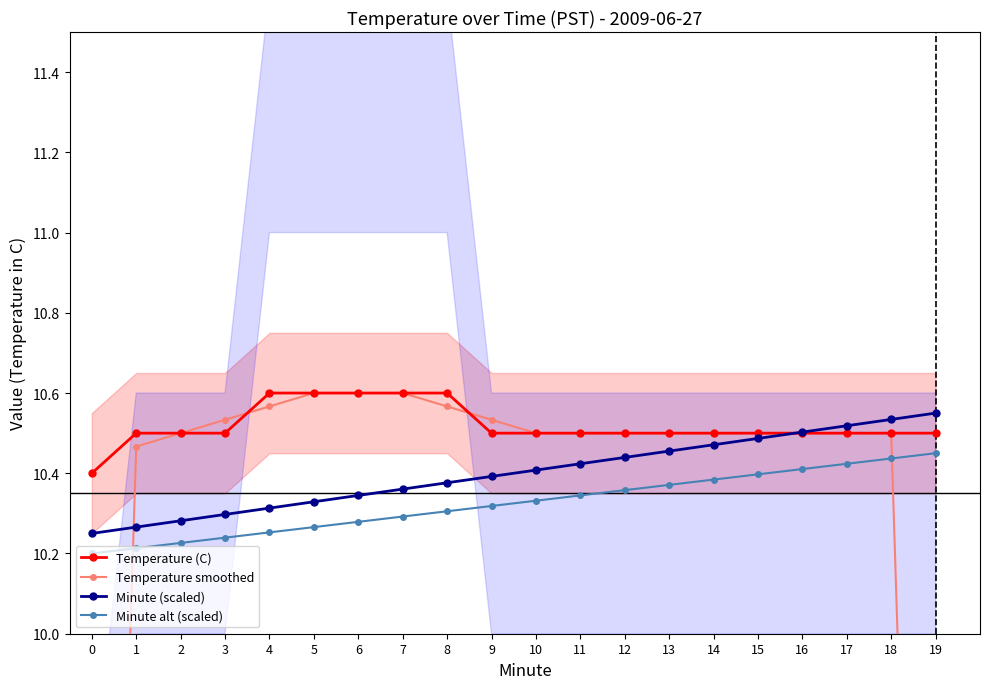

Reading left to right, extract all data points from this chart.

Temperature (C): 10.4	10.5	10.5	10.5	10.6	10.6	10.6	10.6	10.6	10.5	10.5	10.5	10.5	10.5	10.5	10.5	10.5	10.5	10.5	10.5
Temperature smoothed: 7.0	10.5	10.5	10.5	10.6	10.6	10.6	10.6	10.6	10.5	10.5	10.5	10.5	10.5	10.5	10.5	10.5	10.5	10.5	7.0
Minute (scaled): 10.2	10.3	10.3	10.3	10.3	10.3	10.3	10.4	10.4	10.4	10.4	10.4	10.4	10.5	10.5	10.5	10.5	10.5	10.5	10.6
Minute alt (scaled): 10.2	10.2	10.2	10.2	10.3	10.3	10.3	10.3	10.3	10.3	10.3	10.3	10.4	10.4	10.4	10.4	10.4	10.4	10.4	10.4